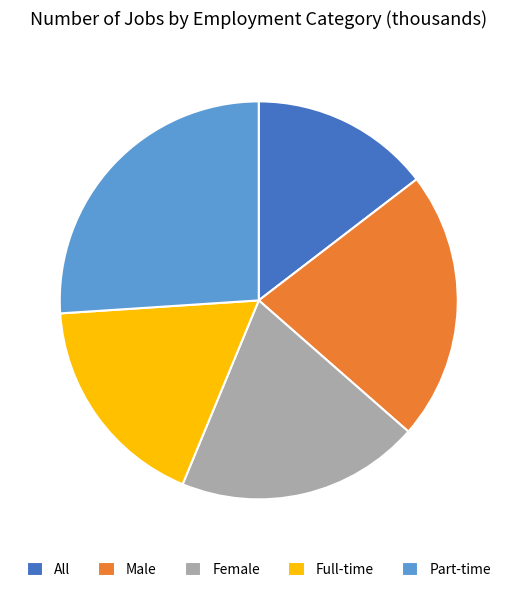

Count the number of slices in the pie.

5